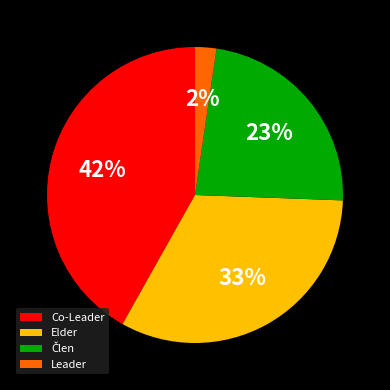

To the nearest percent, what portion does Elder represent?

33%